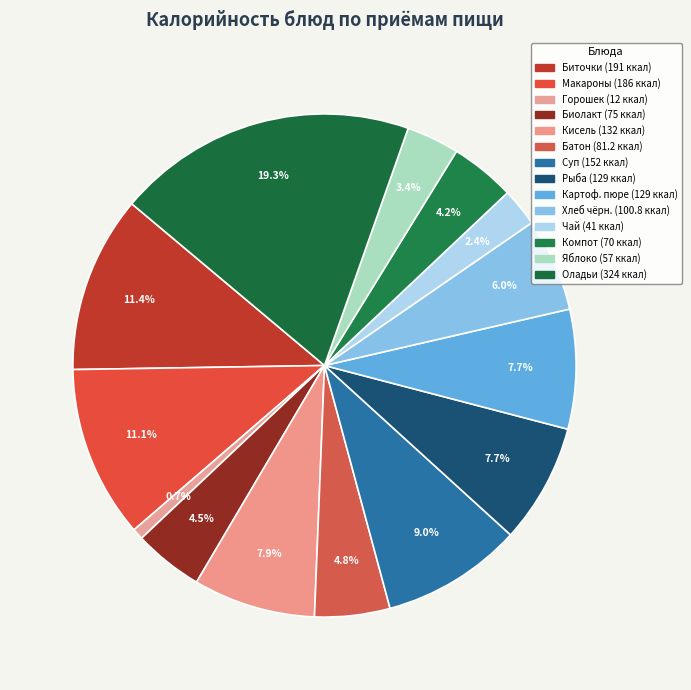

Which slice is the smallest?

Завтрак (Горошек)